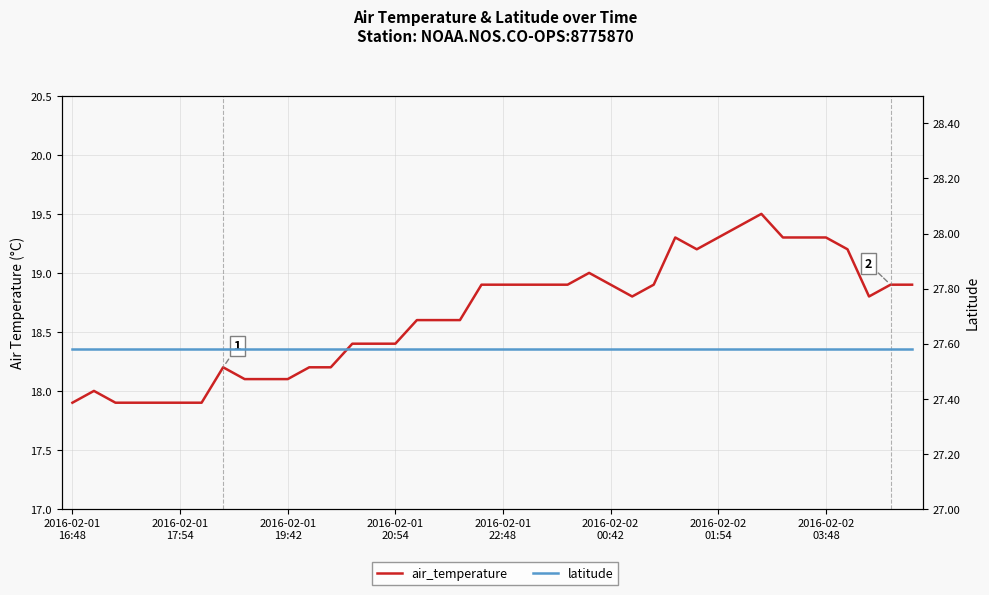

Is the value of air_temperature at 9 greater than the value of latitude at 33?

No